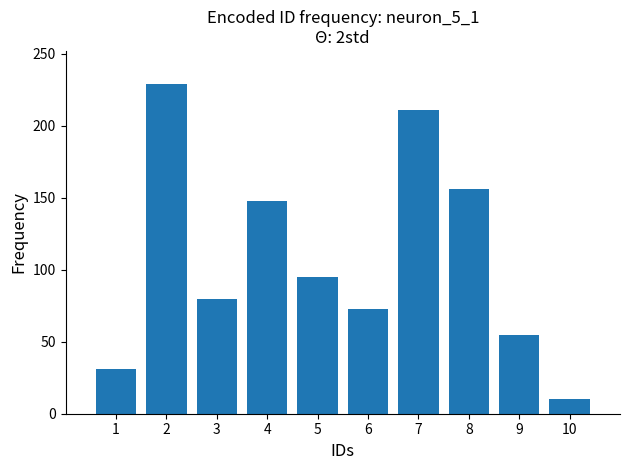

True or false: the data shows 10 at 10.

True